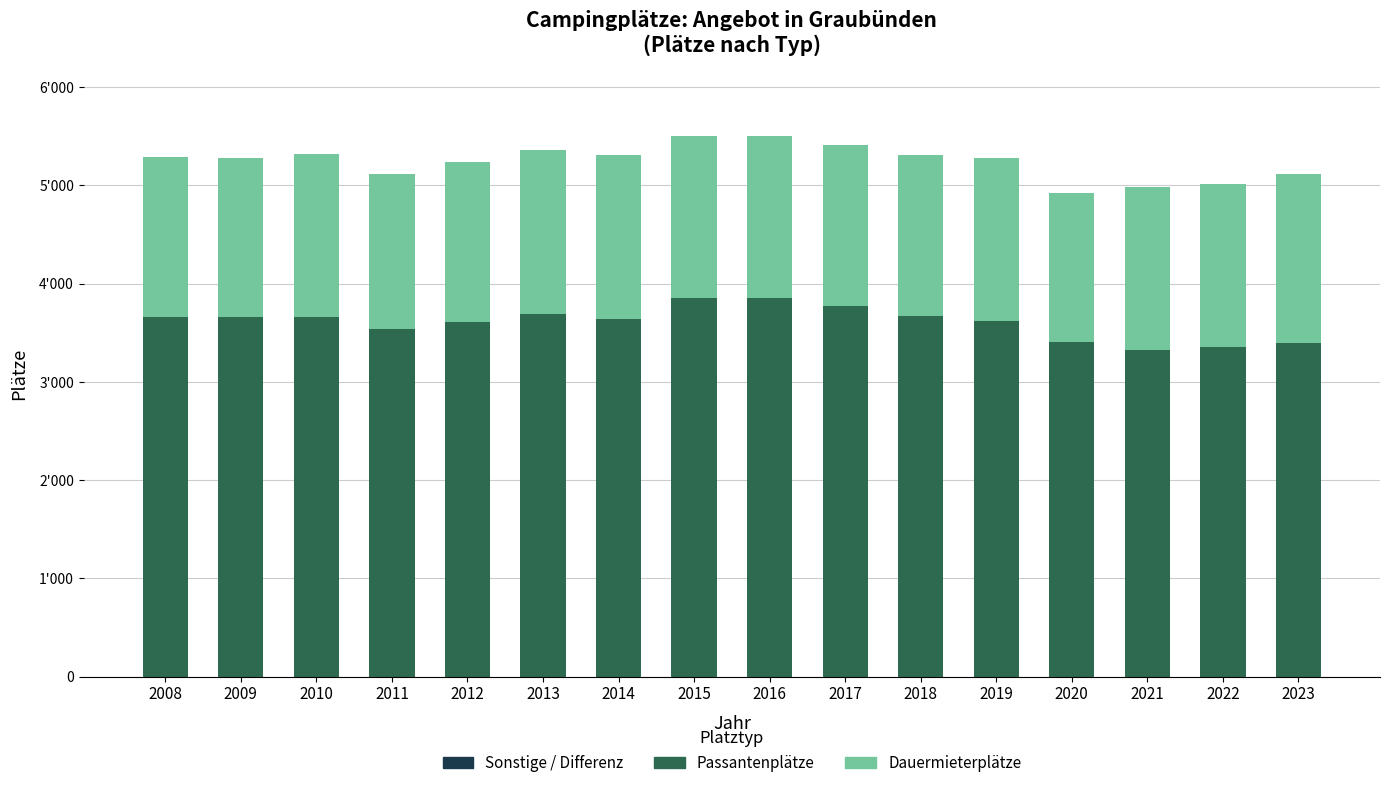

List the labels in order of Sonstige / Differenz value, largest first.

2018, 2008, 2009, 2010, 2011, 2012, 2013, 2014, 2015, 2016, 2017, 2019, 2020, 2021, 2022, 2023